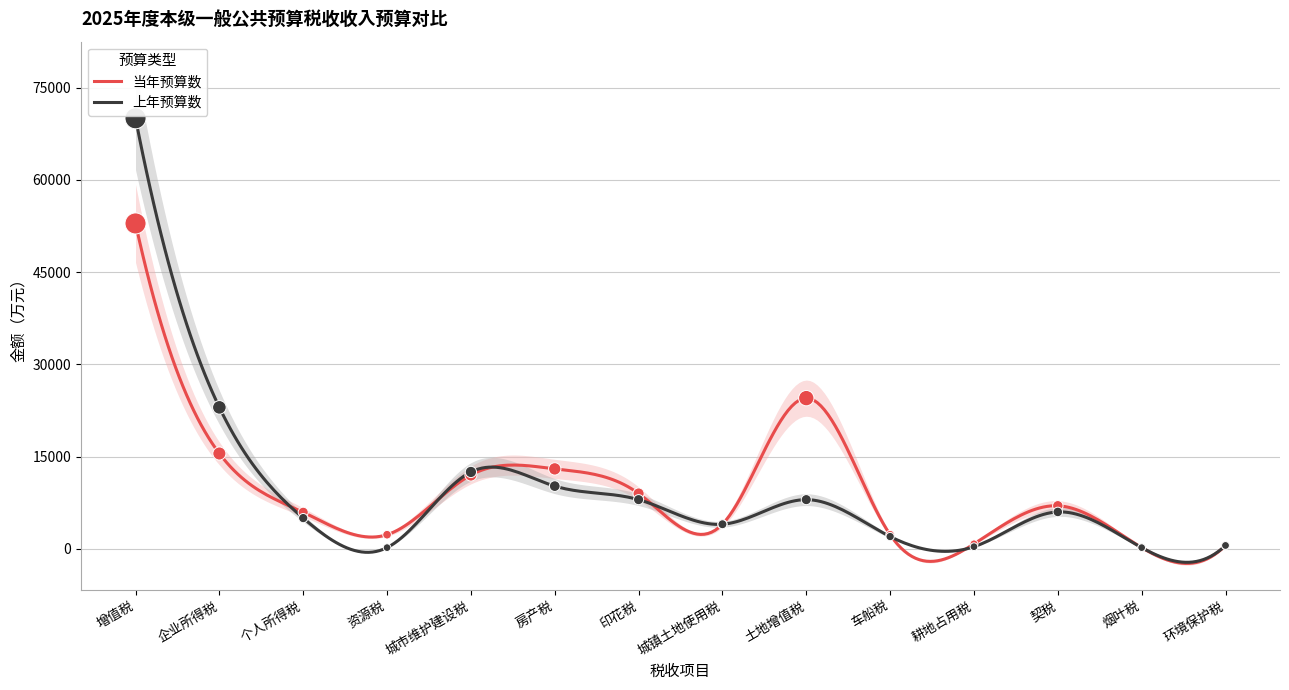

At how many categories does at least one series exceed 44562?

1